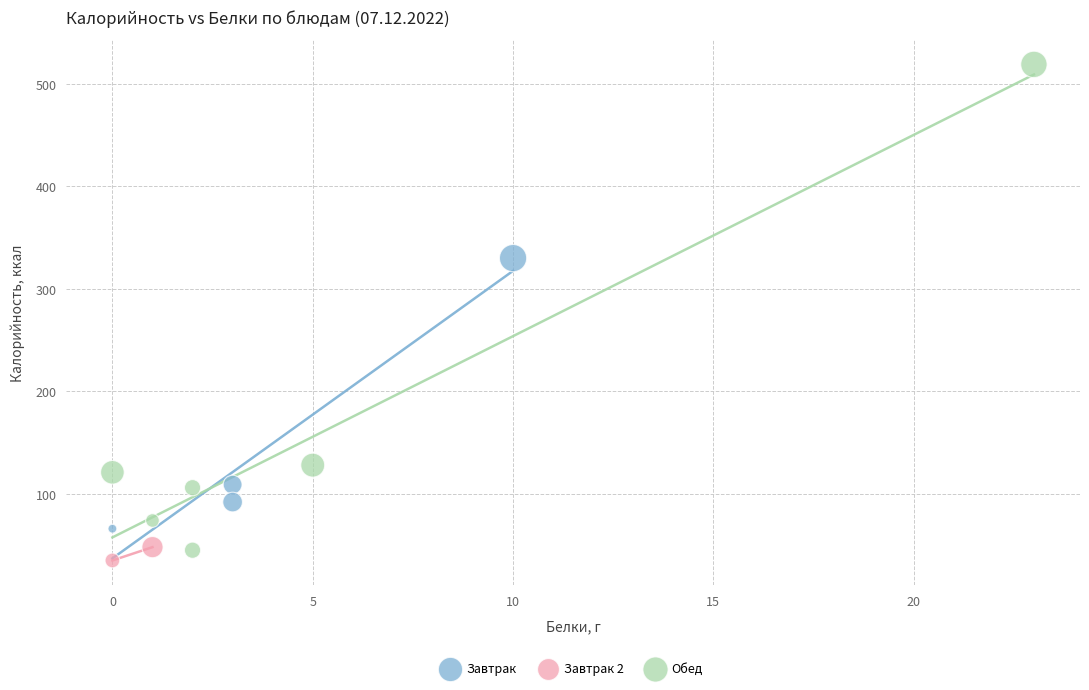

Which series reaches the maximum Y coordinate?

Обед